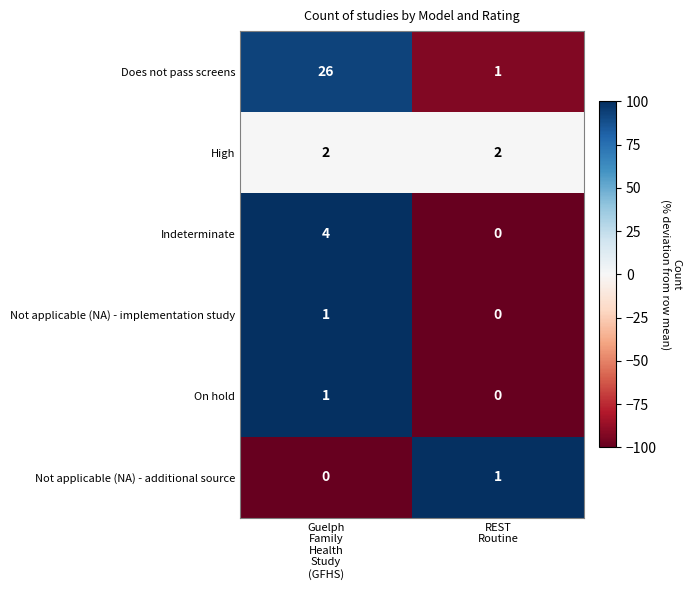

Reading right to left, transcribe all the data shown in this chart.

Does not pass screens: 1	26
High: 2	2
Indeterminate: 0	4
Not applicable (NA) - implementation study: 0	1
On hold: 0	1
Not applicable (NA) - additional source: 1	0